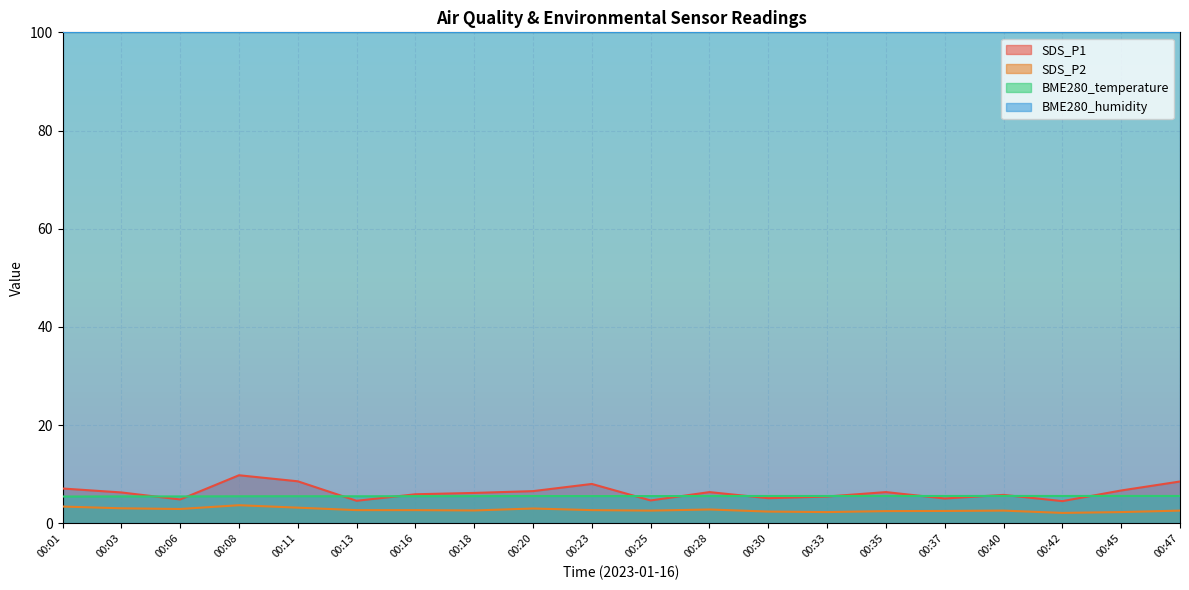

At which label is BME280_temperature closest to 5?

00:01